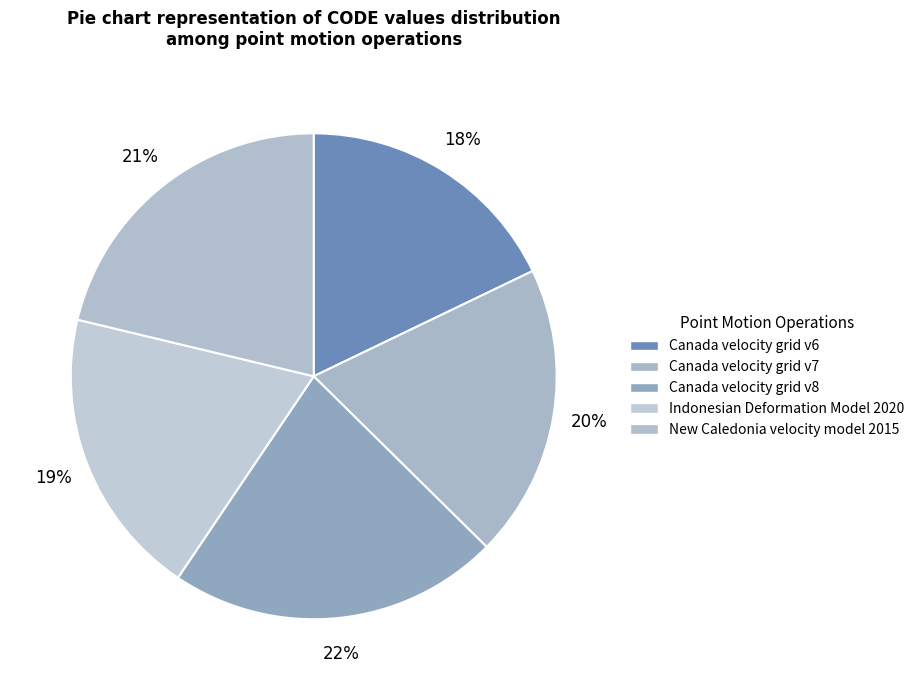

Count the number of slices in the pie.

5